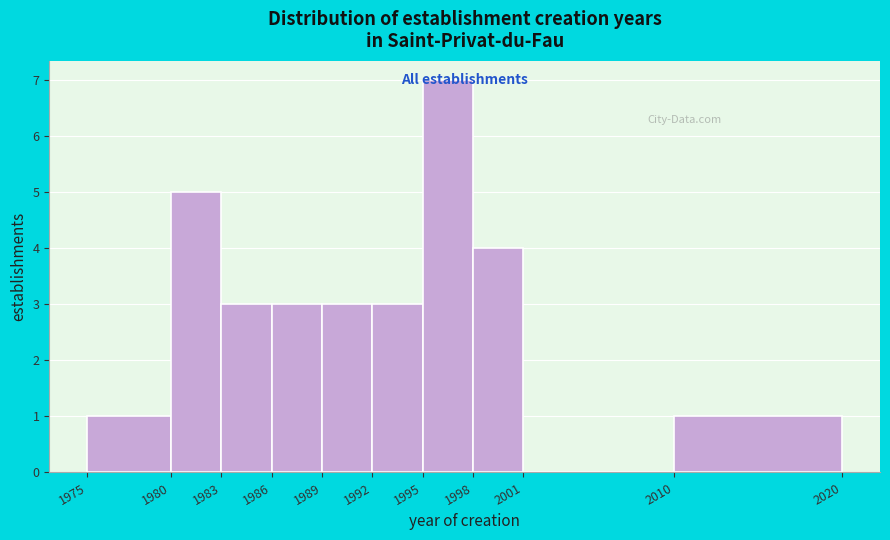

What is the height of the bar covering 1995 to 1998 on the x-axis? The values are not printed on the chart, so give them approximately, as read against the axis.

7